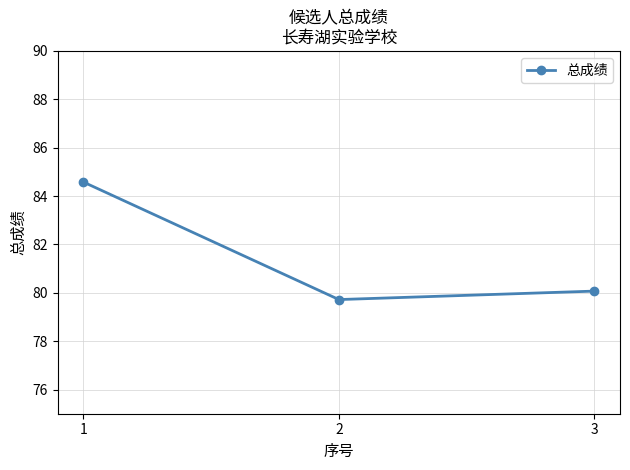

Where is the data nearest to the value 82?

3